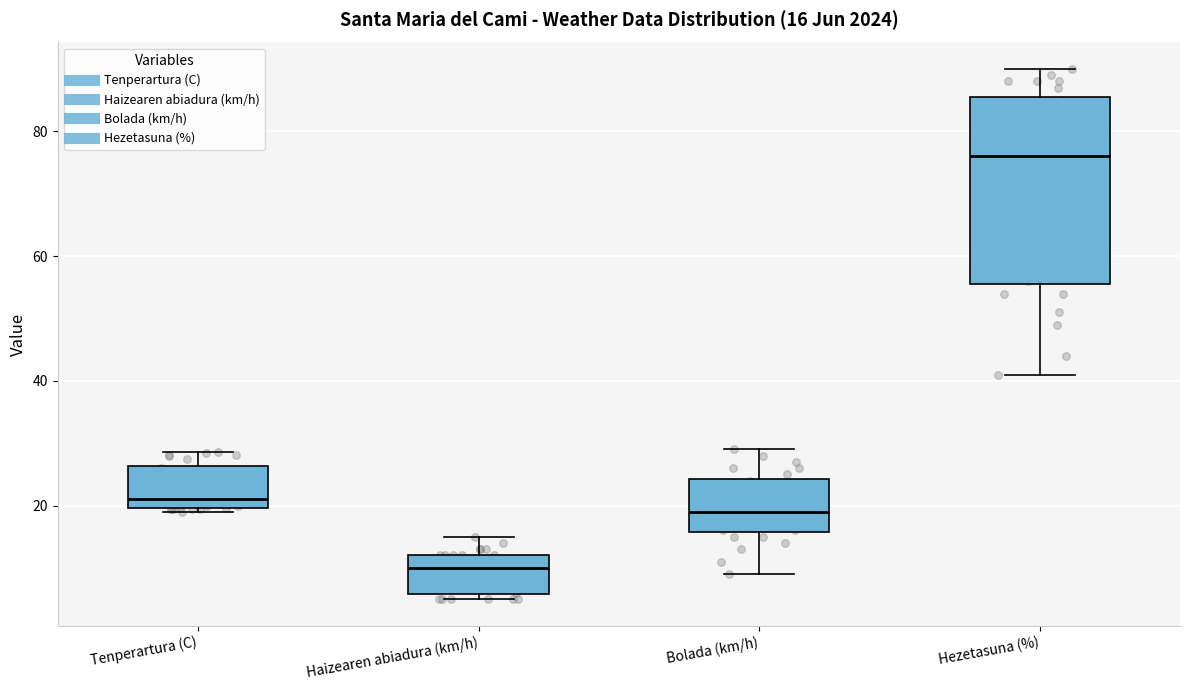

Comparing the boxes themselves (not the whiskers), which one is the tallest?

Hezetasuna (%)